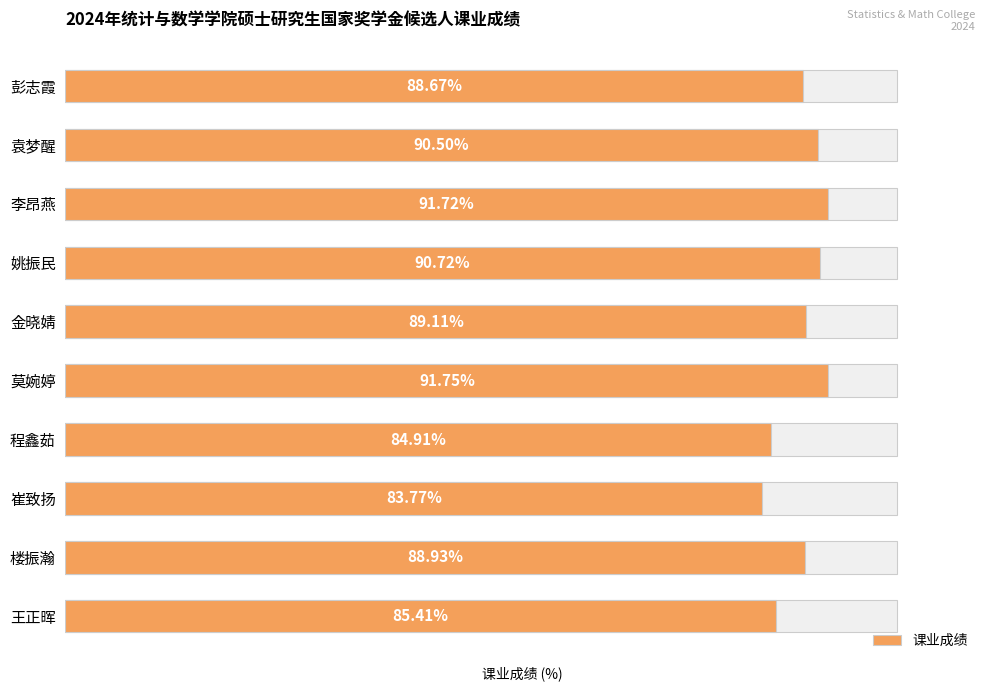

Reading right to left, transcribe all the data shown in this chart.

88.7	90.5	91.7	90.7	89.1	91.8	84.9	83.8	88.9	85.4